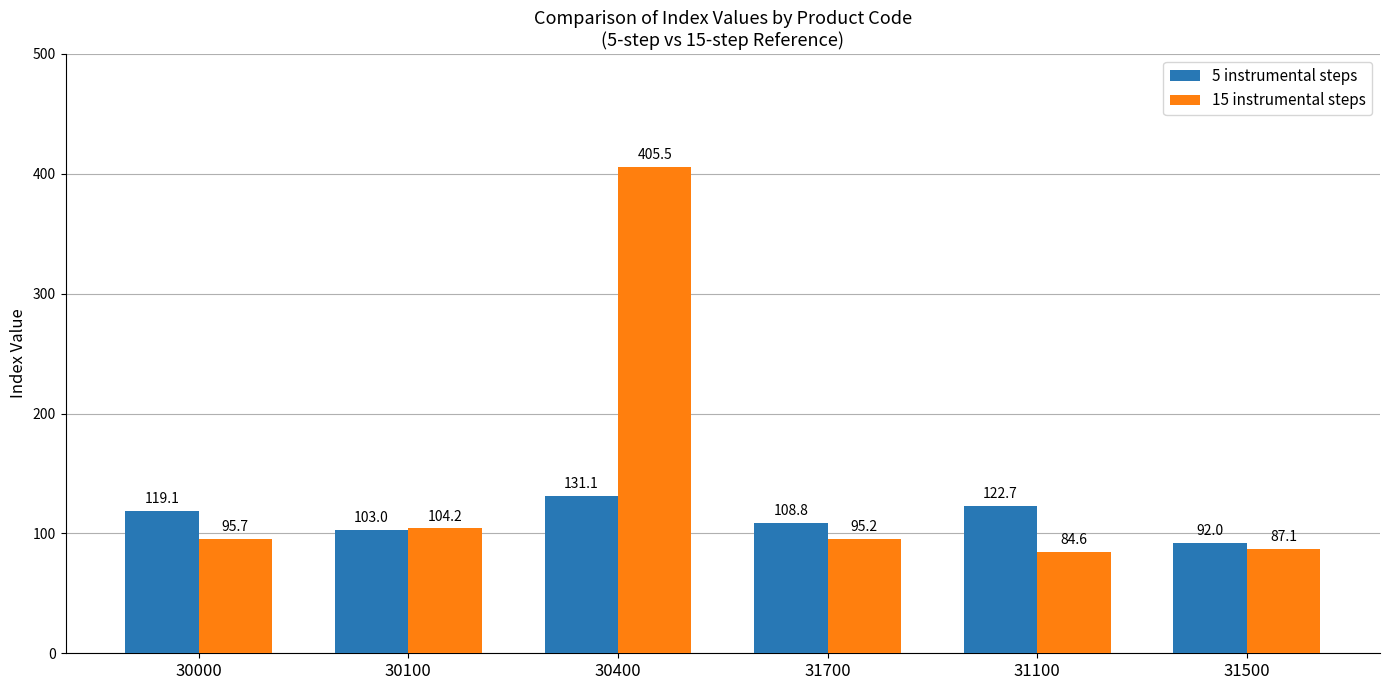

True or false: 15 instrumental steps has a value of 130.5 at 31500.

False